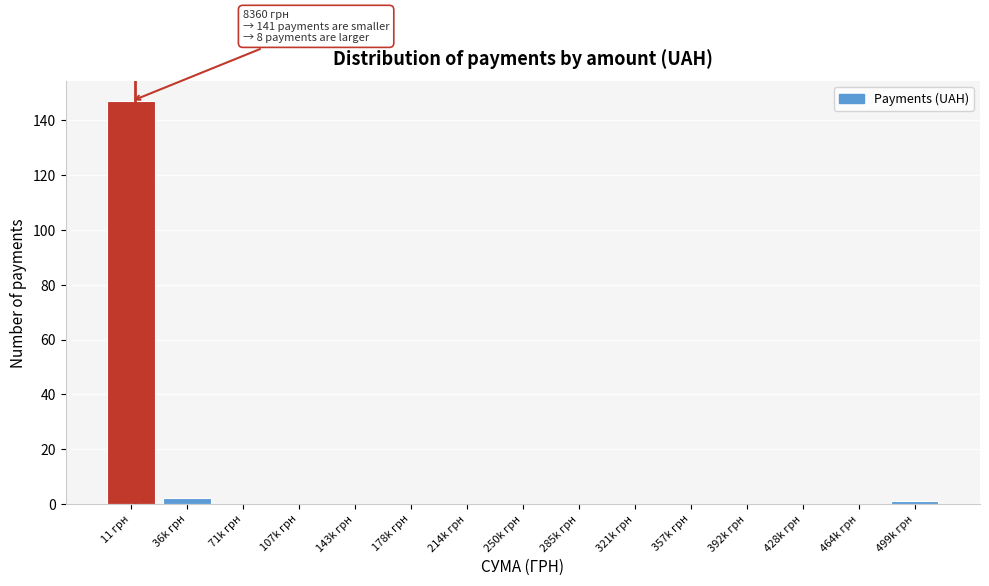

Reading right to left, extract all data points from this chart.

499k грн=1	464k грн=0	428k грн=0	392k грн=0	357k грн=0	321k грн=0	285k грн=0	250k грн=0	214k грн=0	178k грн=0	143k грн=0	107k грн=0	71k грн=0	36k грн=2	11 грн=147